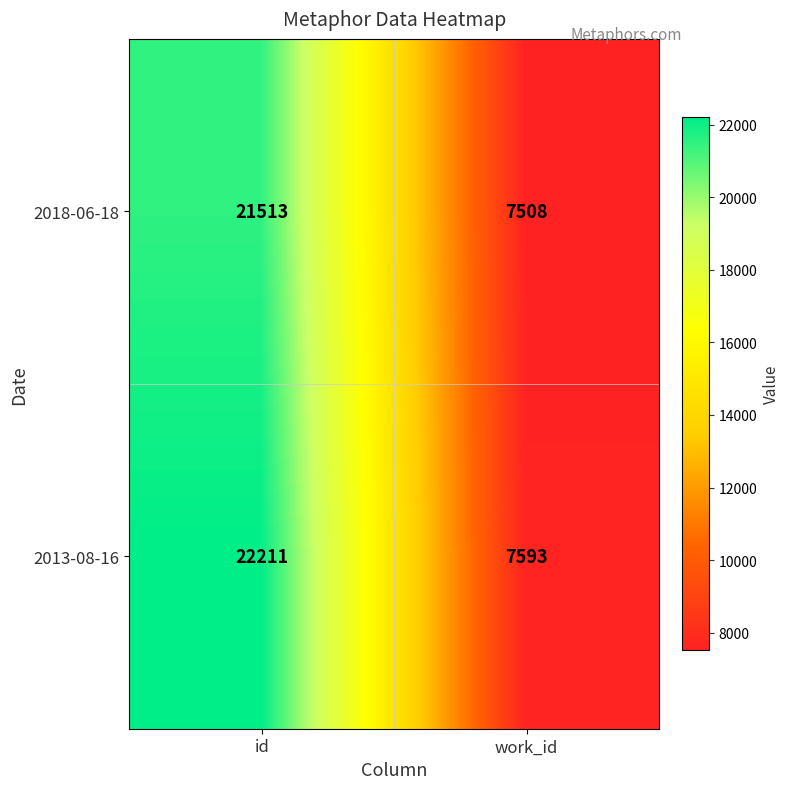

At how many categories does at least one series exceed 13100?

1